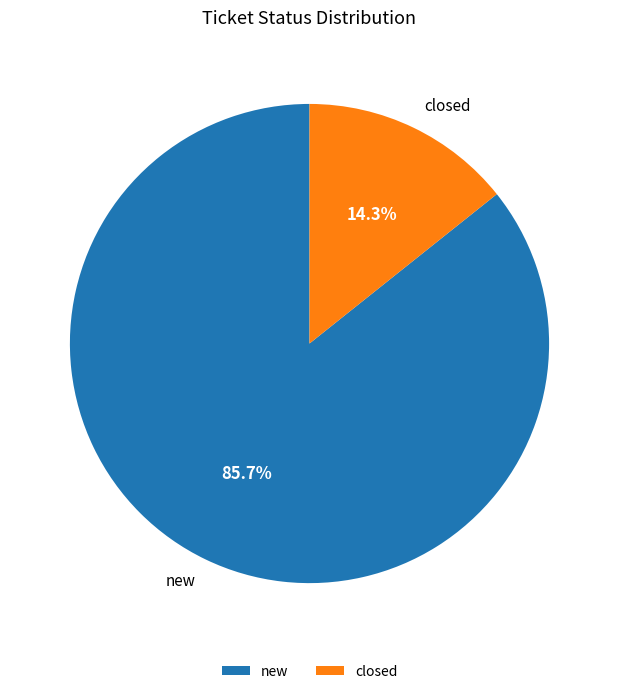

Count the number of slices in the pie.

2